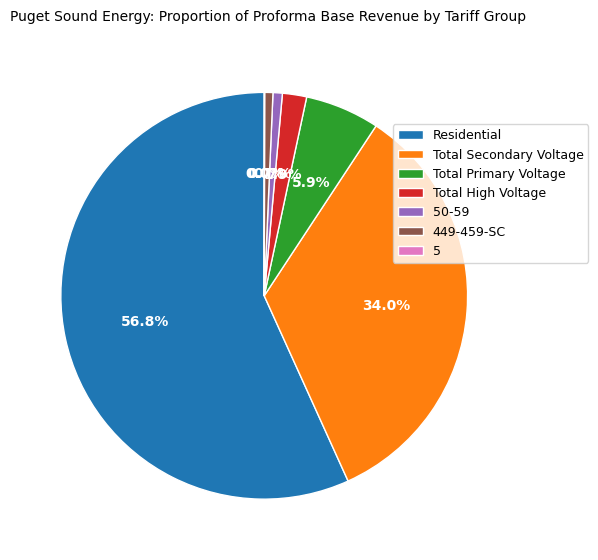

Does Residential represent more than half of the total?

Yes